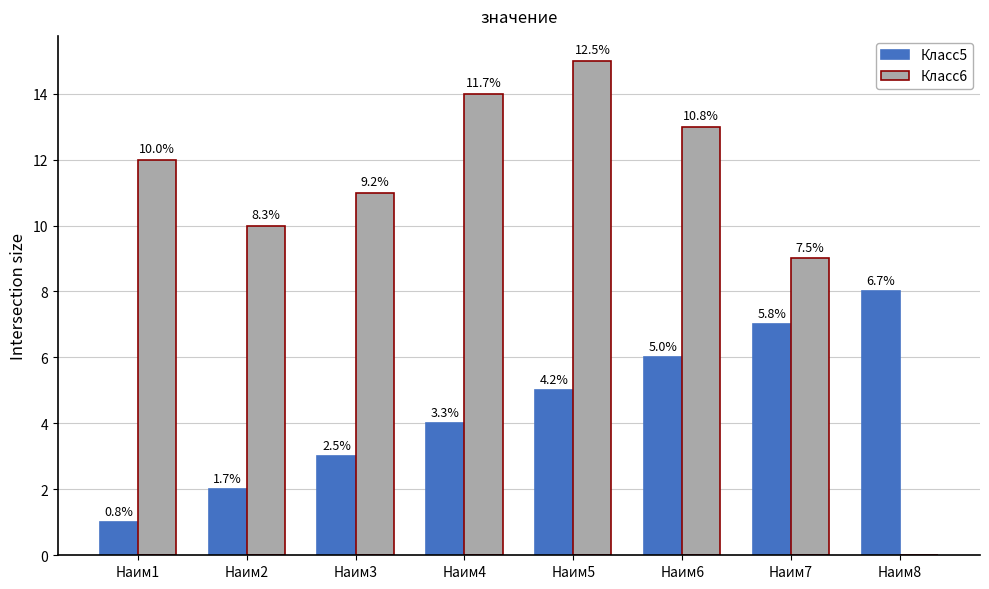

Are the bars horizontal?

No